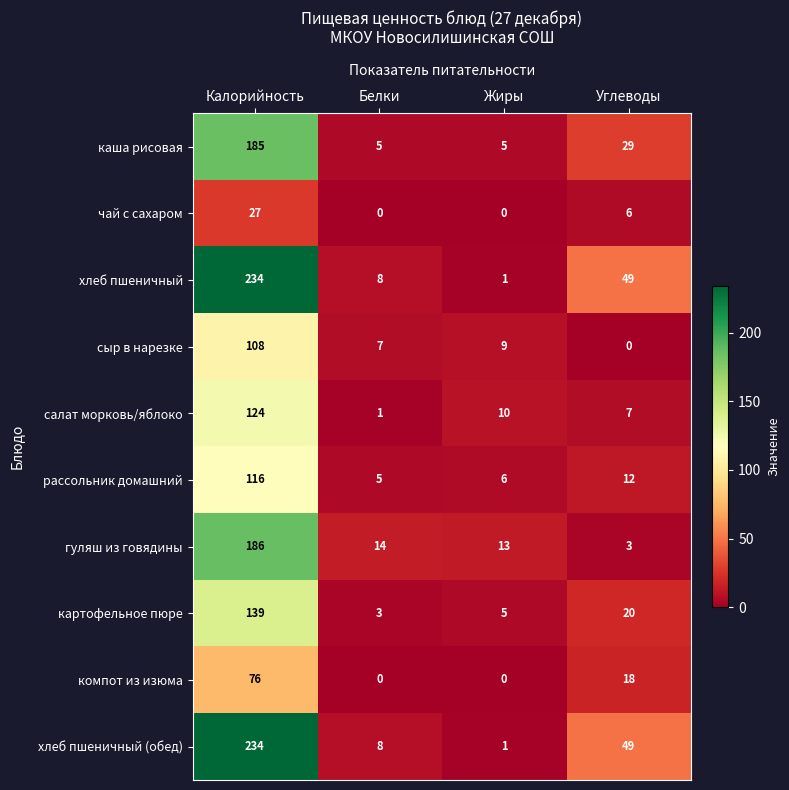

How many categories are shown in the chart?

4